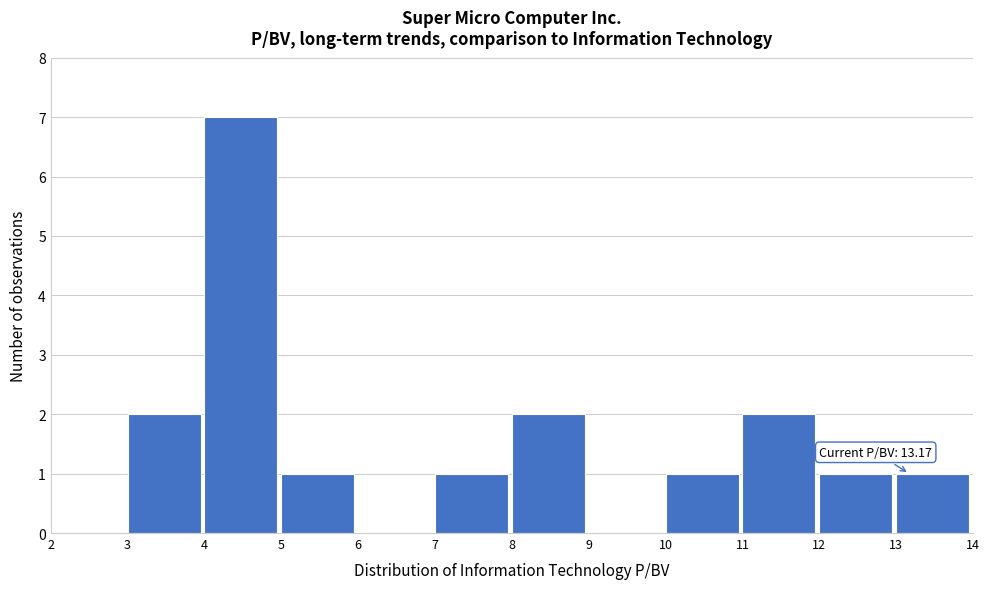

Which range on the x-axis has the tallest bar?

4 to 5